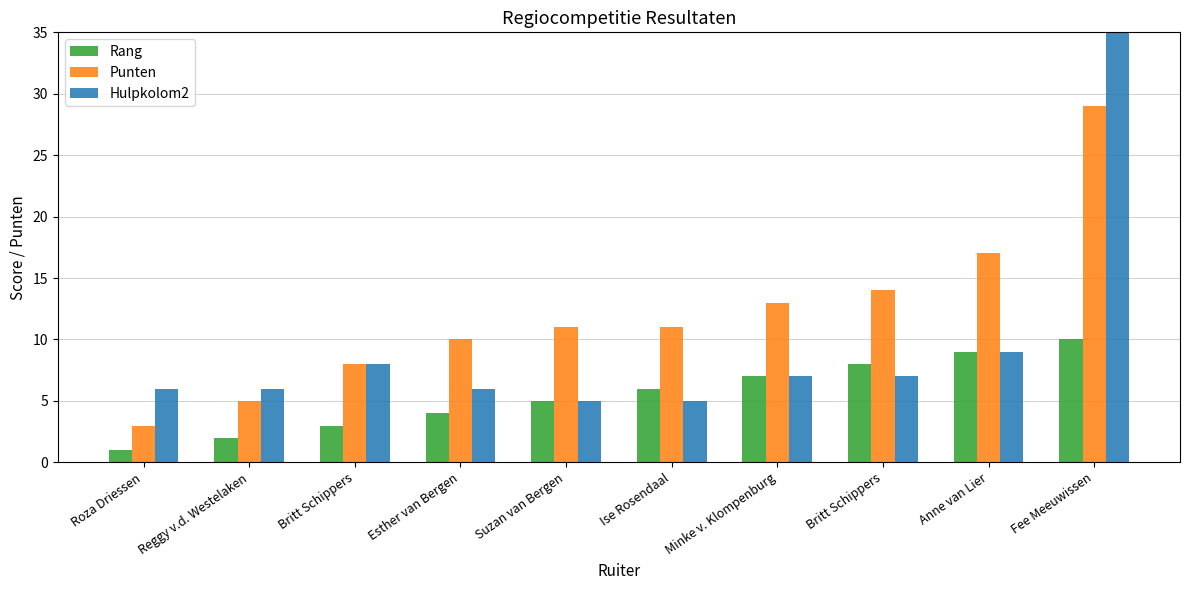

How many data points does each series have?

10